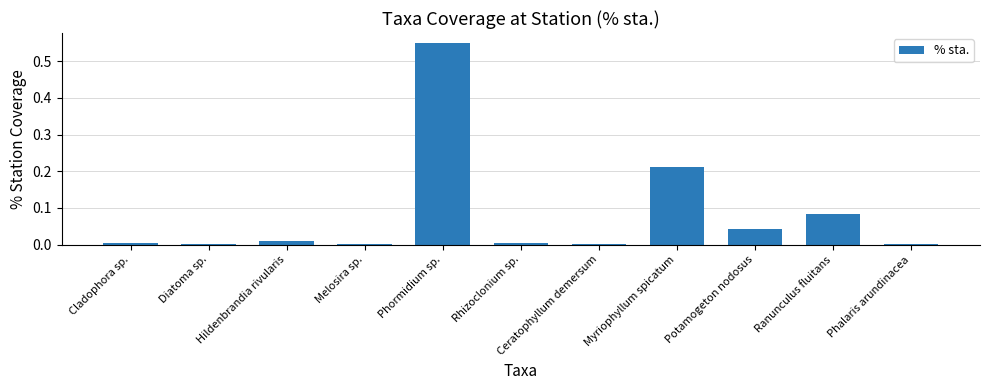

Between Diatoma sp. and Potamogeton nodosus, which is larger?

Potamogeton nodosus